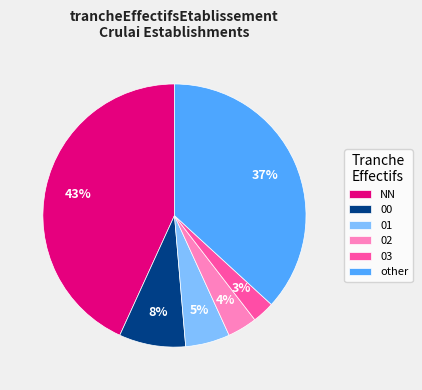

To the nearest percent, what is the difference between the largest and smallest slice percentages?

40%